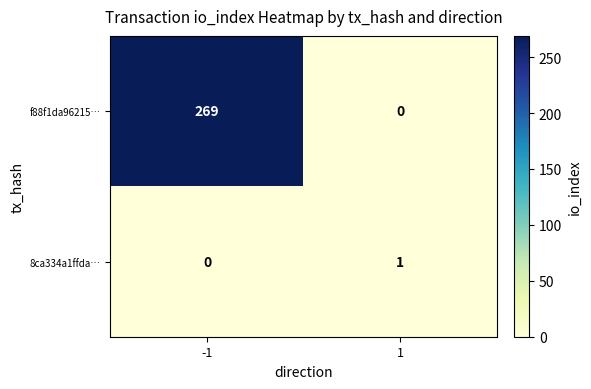

Rank the series by their maximum value, from lowest to highest.

8ca334a1ffda…, f88f1da96215…